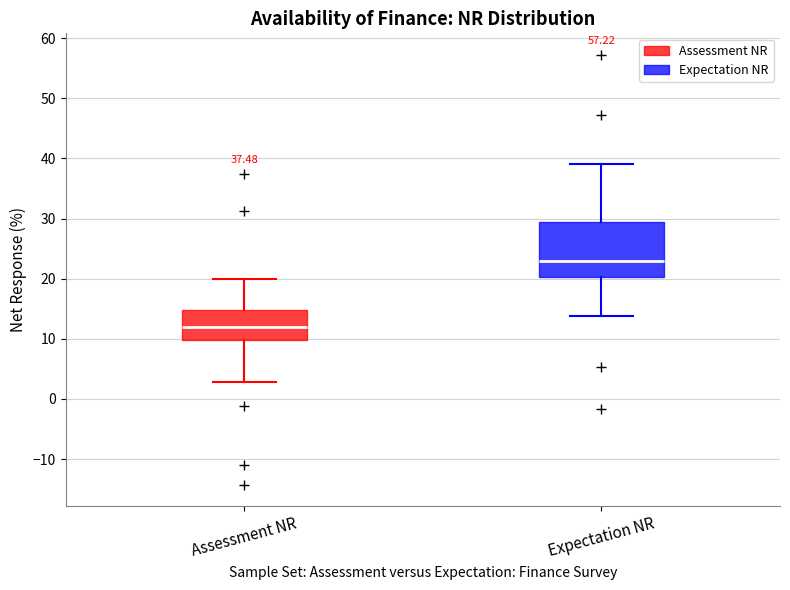

Which box's median line is the highest?

Expectation NR